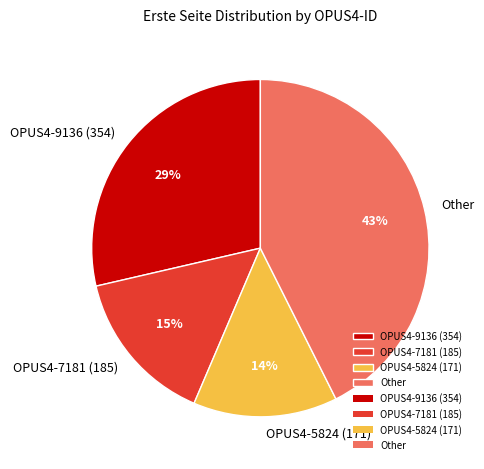

Which category has the smallest portion of the pie?

OPUS4-5824 (171)